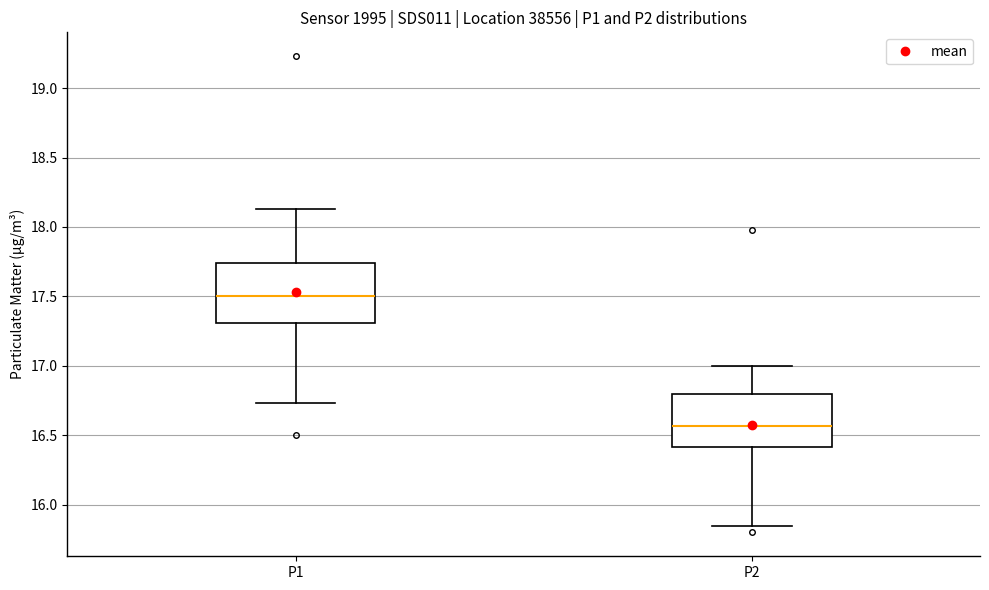

Where does the median line of the box for P2 sit on the y-axis? The values are not printed on the chart, so give them approximately, as read against the axis.

16.55